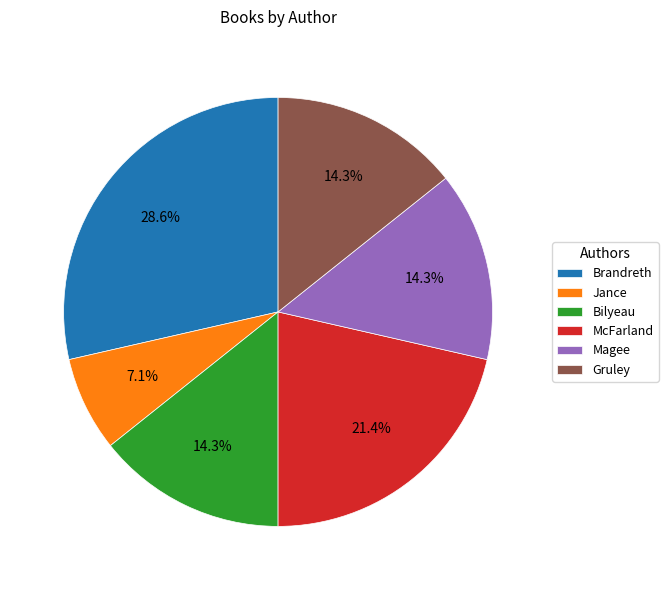

What is the ratio of the value at Brandreth to the value at Gruley?

2.0